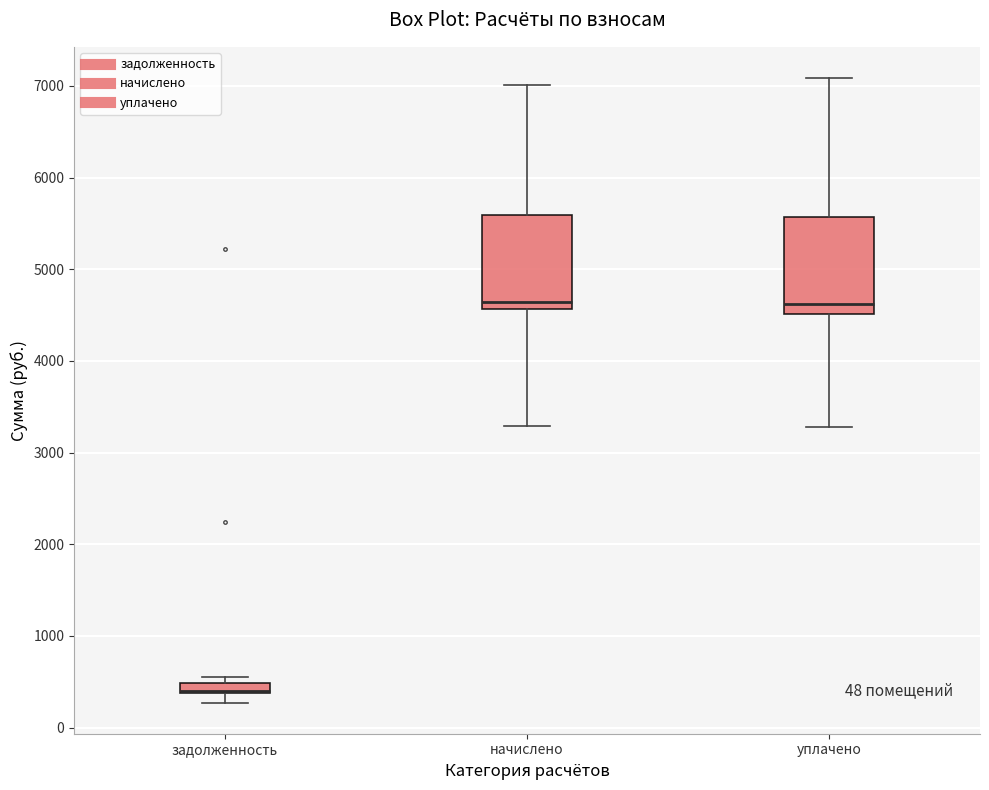

Where does the lower whisker of the box for уплачено end on the y-axis? The values are not printed on the chart, so give them approximately, as read against the axis.

3300